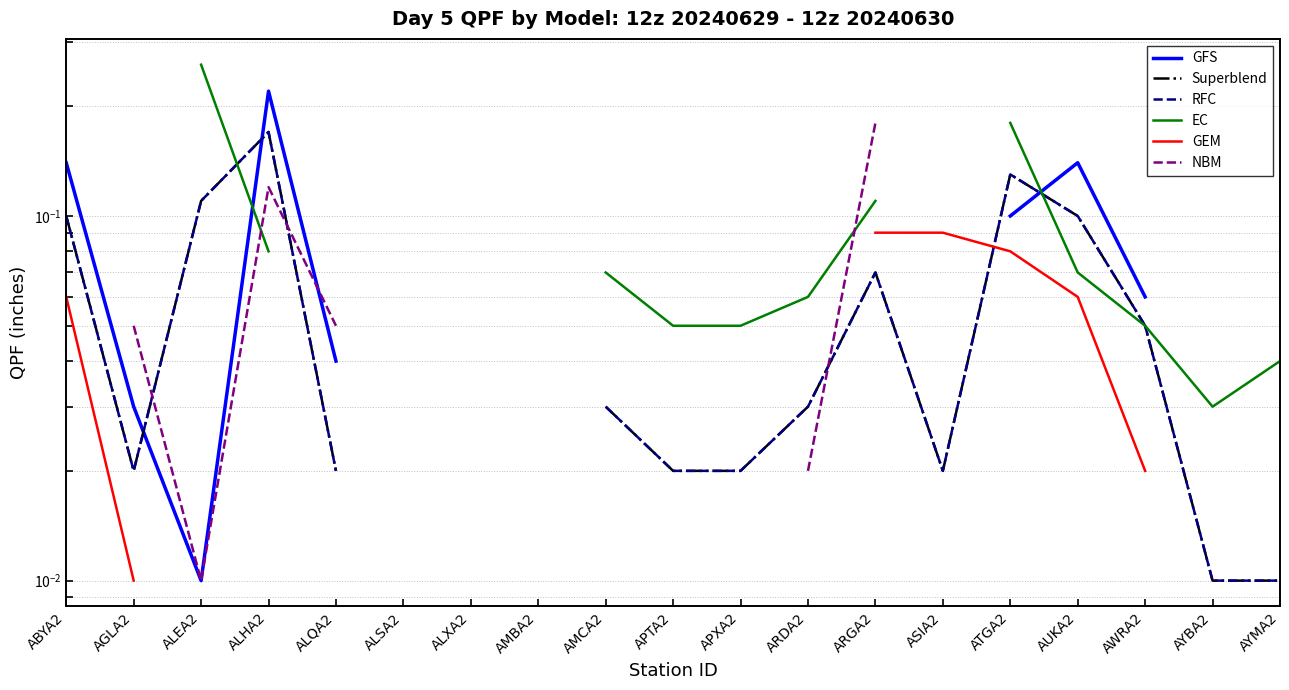

What are all the series names shown in the legend?

GFS, Superblend, RFC, EC, GEM, NBM